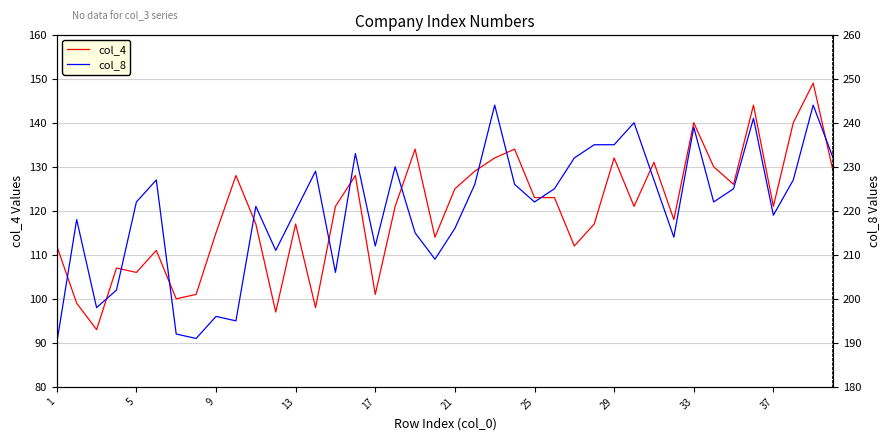

How many lines are shown in the chart?

2